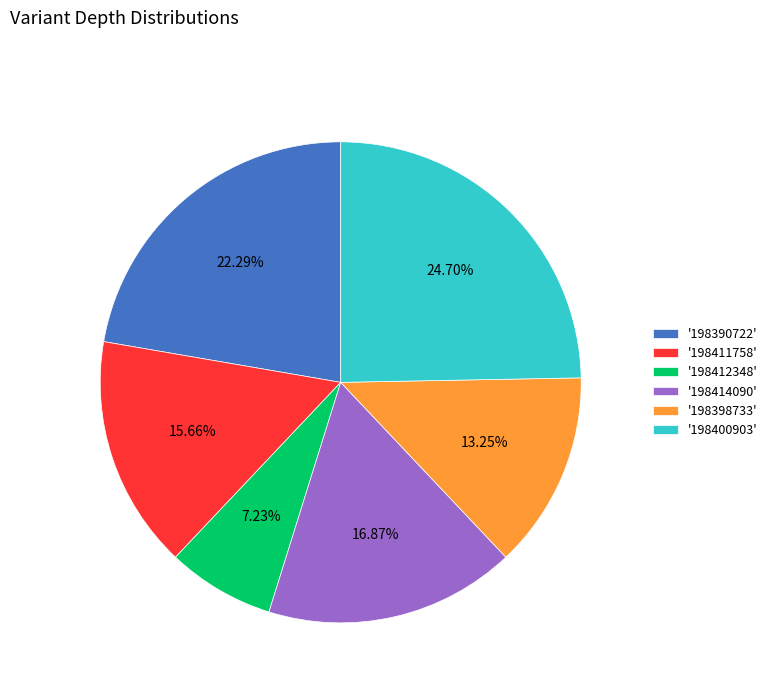

What is the largest slice in the pie chart?

'198400903'